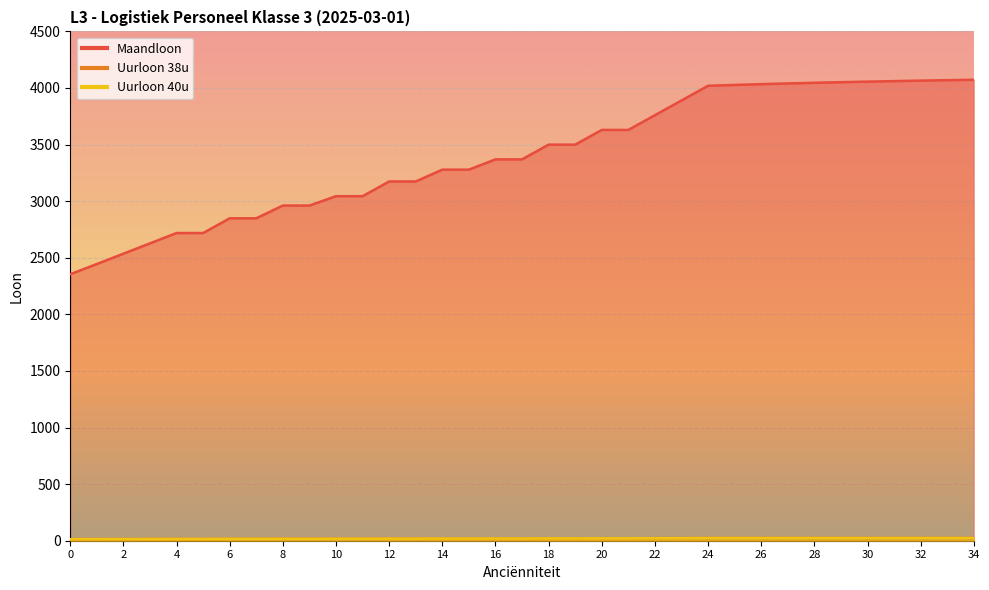

What is the highest value of the Uurloon 40u series?

23.5